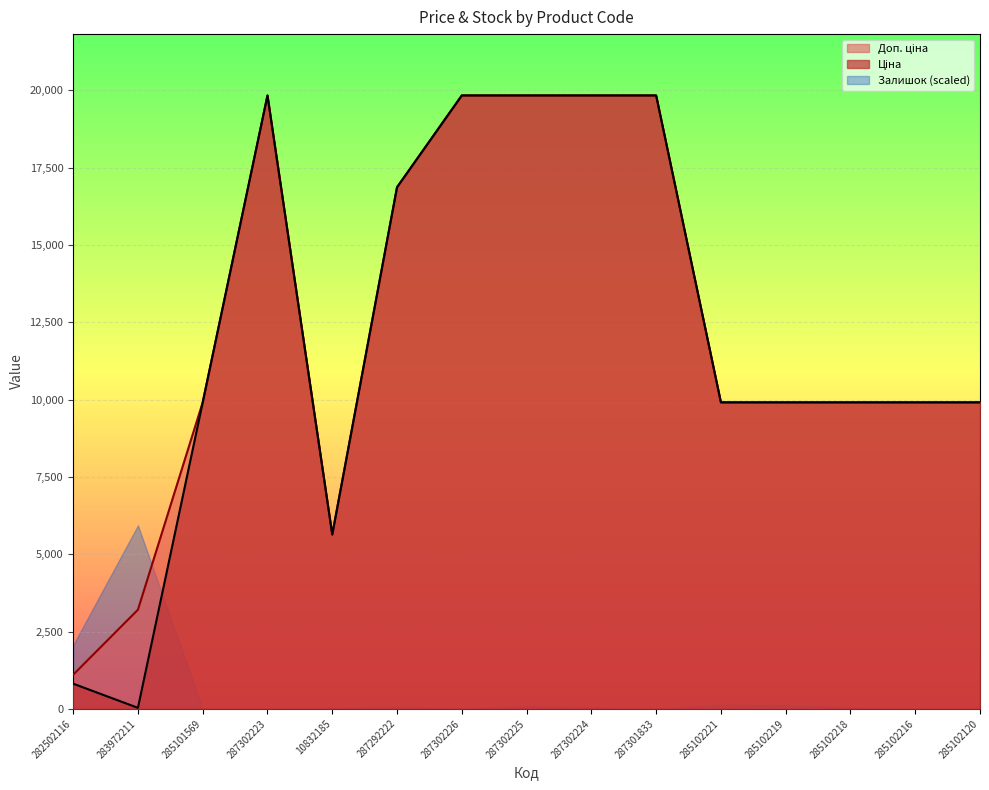

What is the total value across all series at 285102120?

19817.0